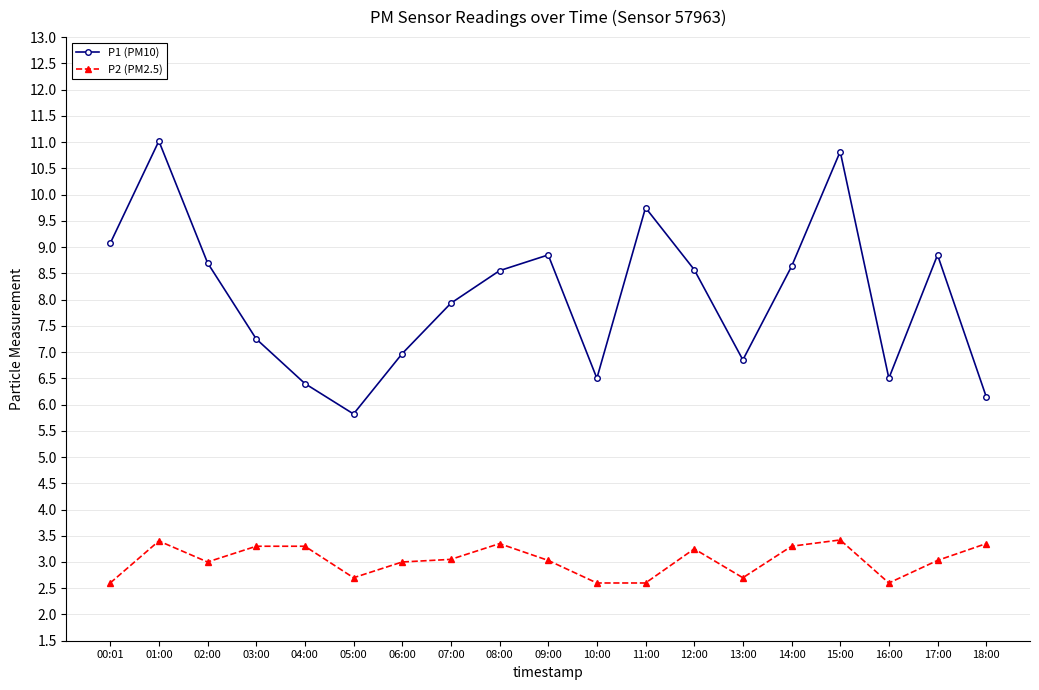

List the series in order of their overall mean, lowest first.

P2 (PM2.5), P1 (PM10)